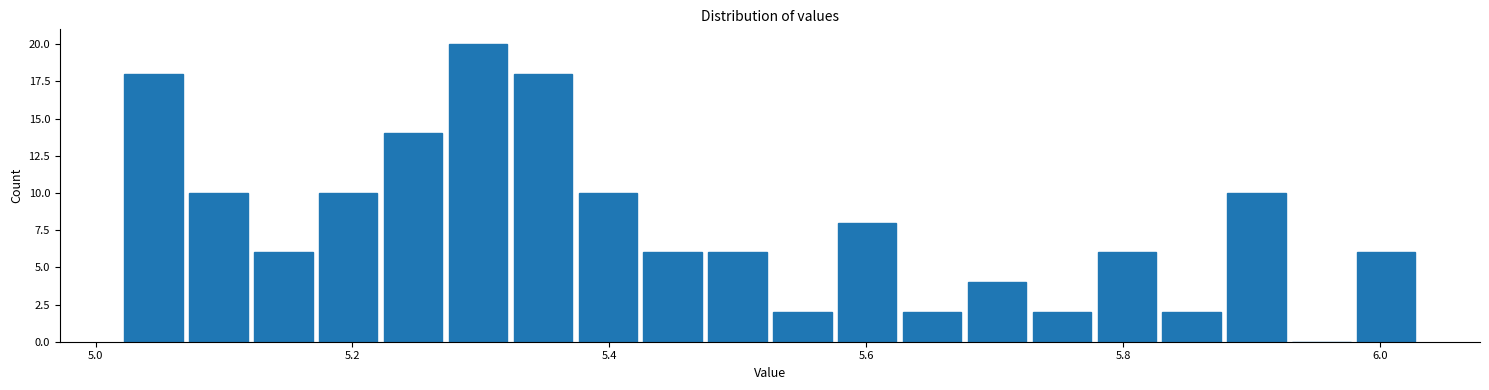

Read against the x-axis, roughly where is the centre of the tallest bar?

5.30